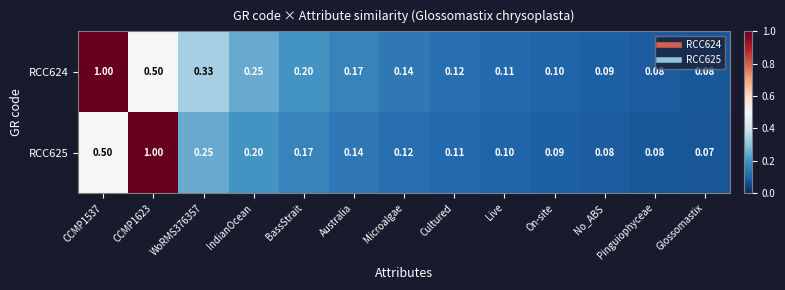

Is the value of RCC625 at WoRMS376357 greater than the value of RCC624 at Microalgae?

Yes